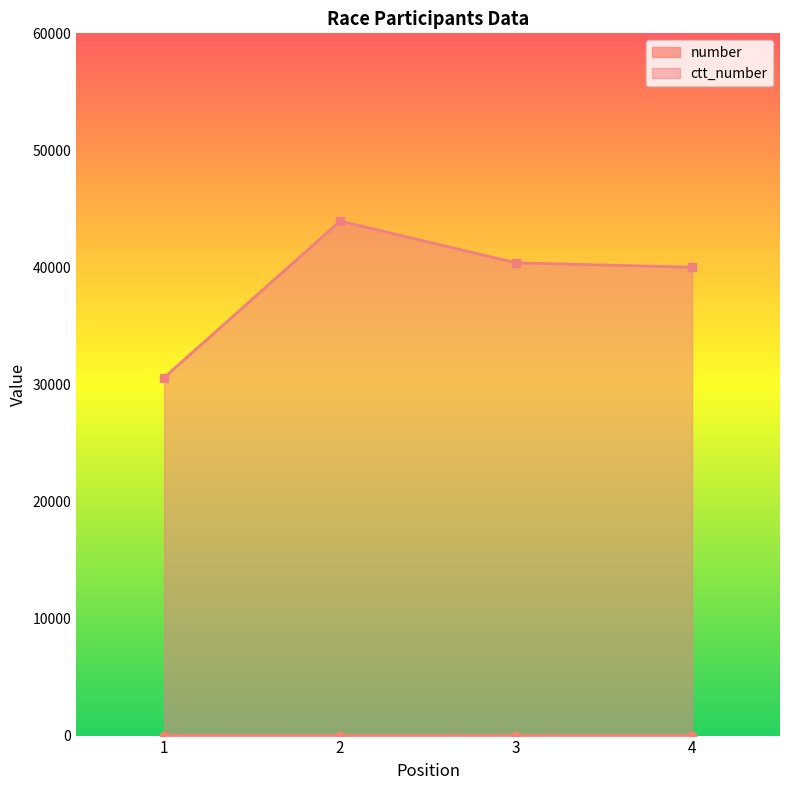

The value of ctt_number at 2 is 43957. True or false?

True